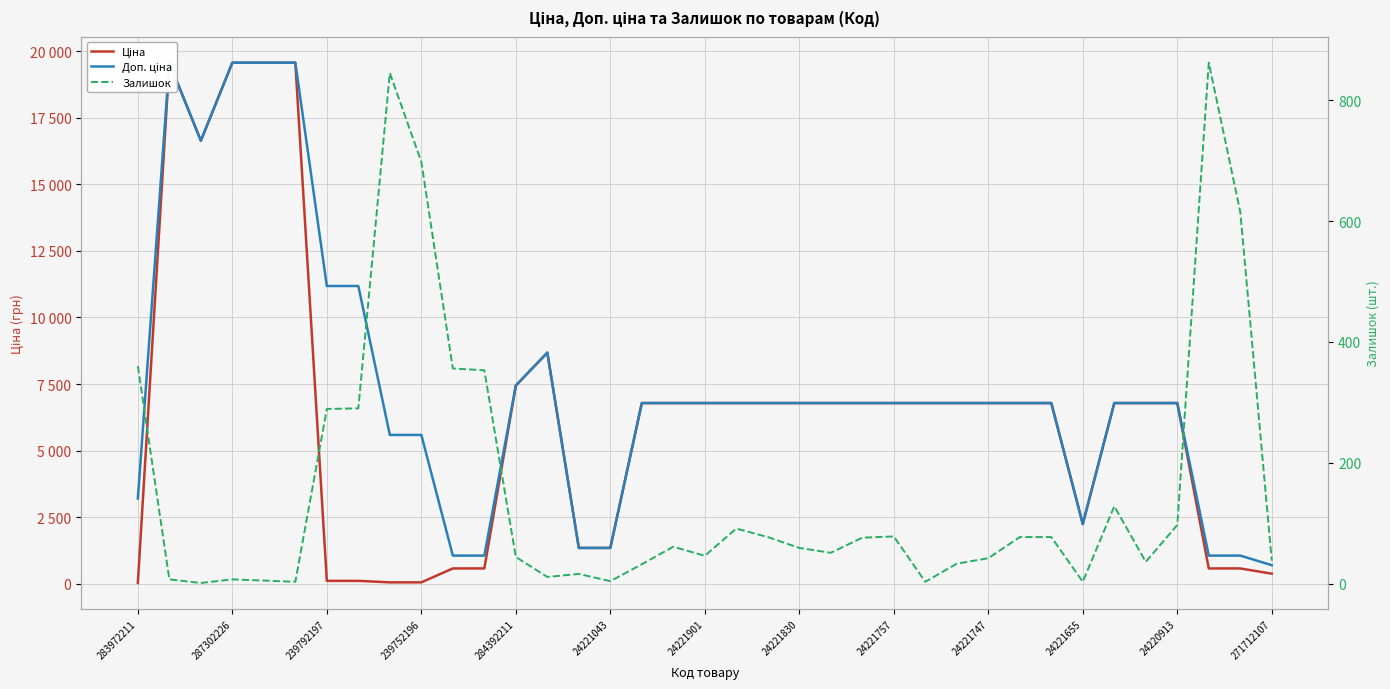

Which category has the highest value across all series?

287302226